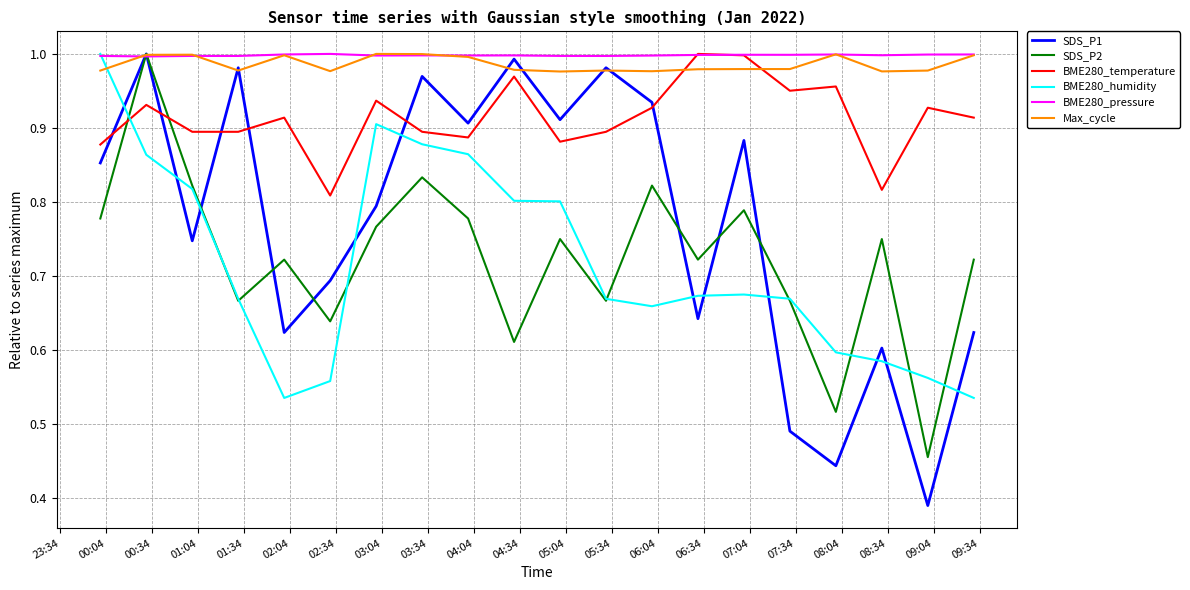

Which series has the largest range (max minus min)?

SDS_P1